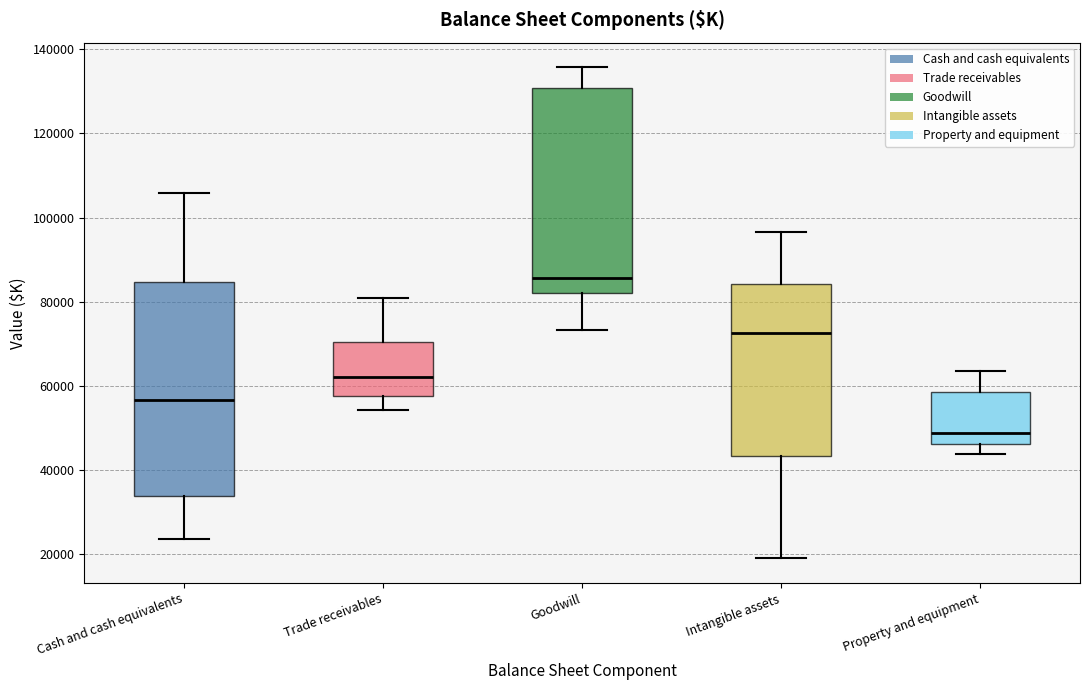

Reading left to right, read every box against the y-axis: the position of its median line, the range the box covers, and the ends of its whiskers. The values are not printed on the chart, so give them approximately, as read against the axis.

Cash and cash equivalents: median 56000, box 34000 to 84000, whiskers 24000 to 106000
Trade receivables: median 62000, box 58000 to 70000, whiskers 54000 to 80000
Goodwill: median 86000, box 82000 to 130000, whiskers 74000 to 136000
Intangible assets: median 72000, box 44000 to 84000, whiskers 18000 to 96000
Property and equipment: median 48000, box 46000 to 58000, whiskers 44000 to 64000